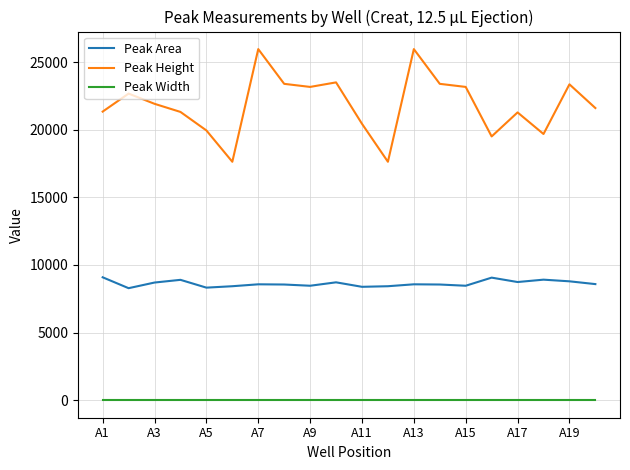

What is the minimum value for Peak Area?

8282.7